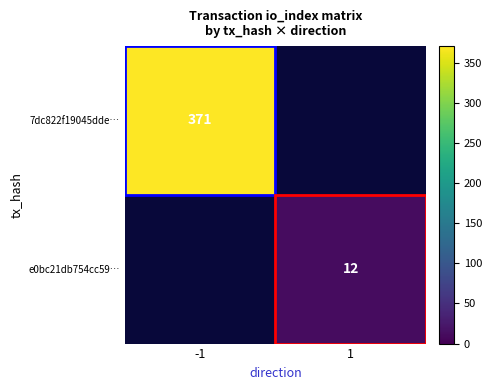

Between 1 and -1, which is larger?

-1